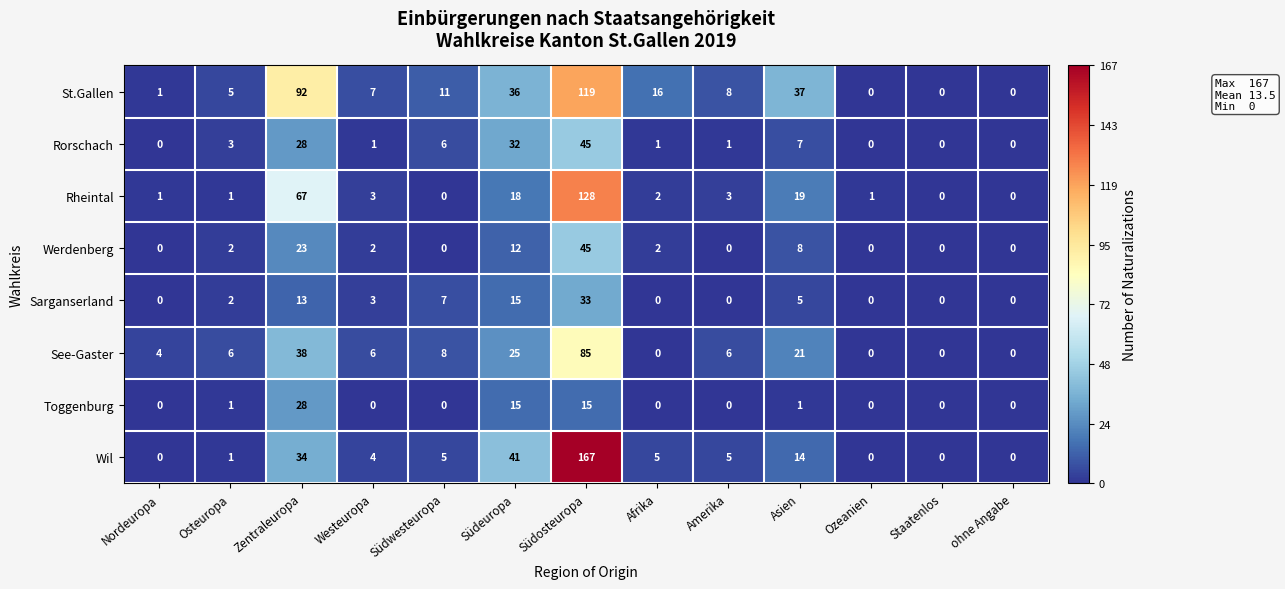

What is the difference between the second highest and minimum values in the Rorschach series?

32